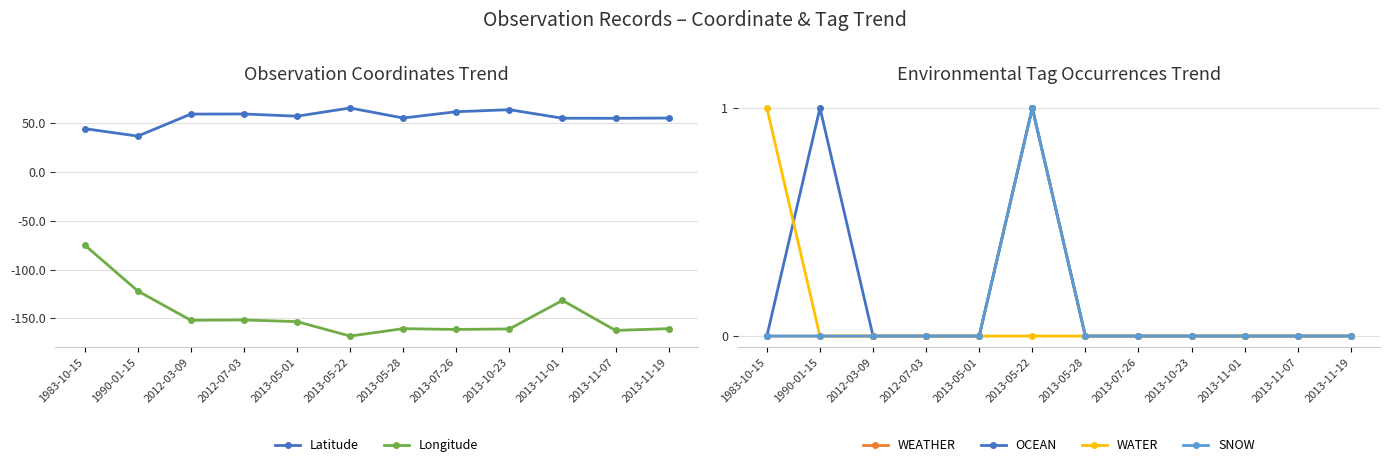

What is the difference between the highest and lowest values at 2013-11-07?

217.4